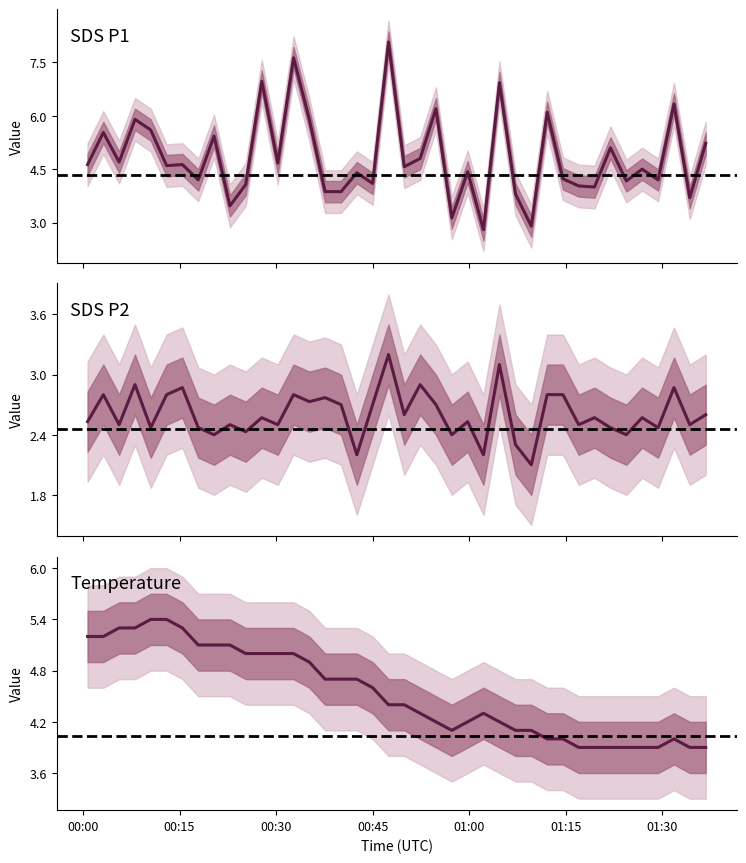

Does the chart have visible grid lines?

No